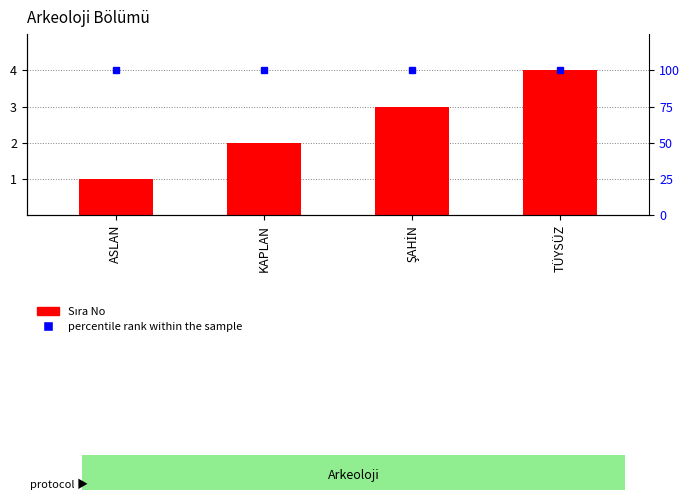

Which category has the lowest value in the percentile rank within the sample series?

ASLAN